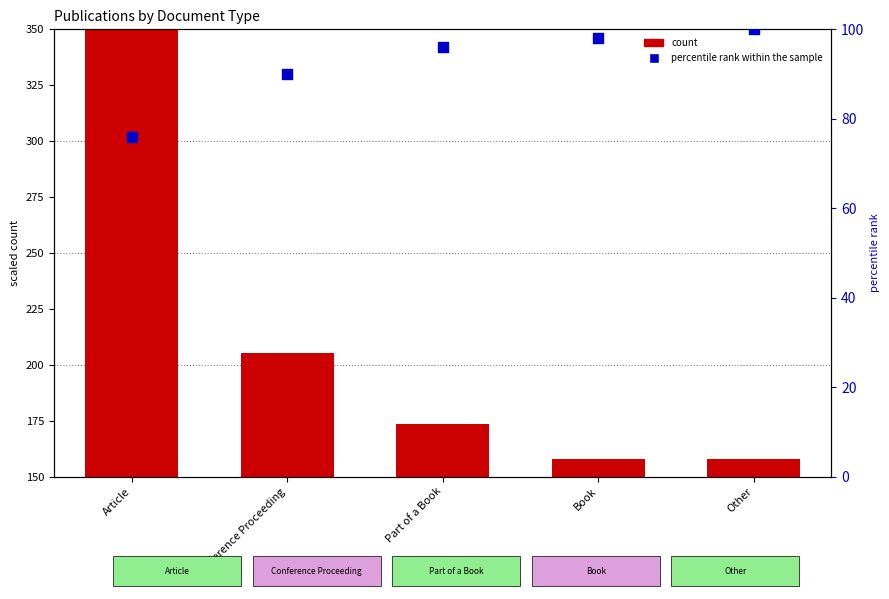

What is the total value across all series at Article?

526.0